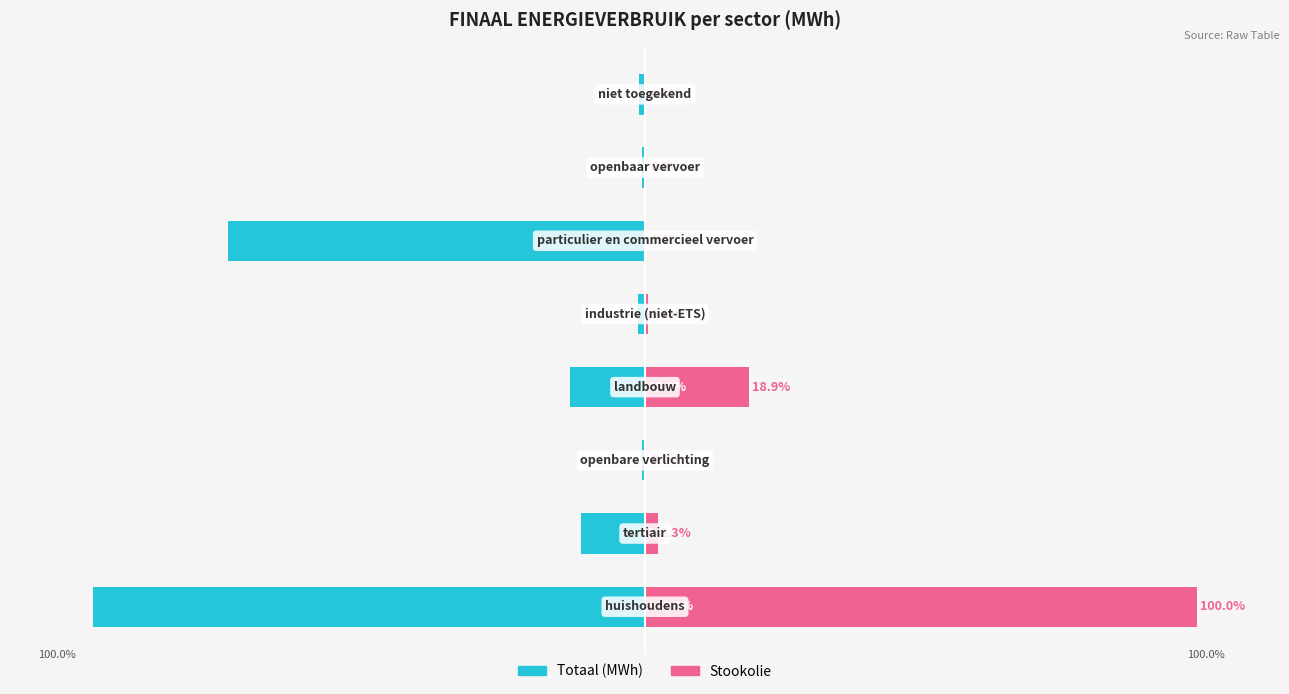

Rank the categories by Totaal (MWh) value from highest to lowest.

2, 6, 7, 4, 1, 3, 5, 0